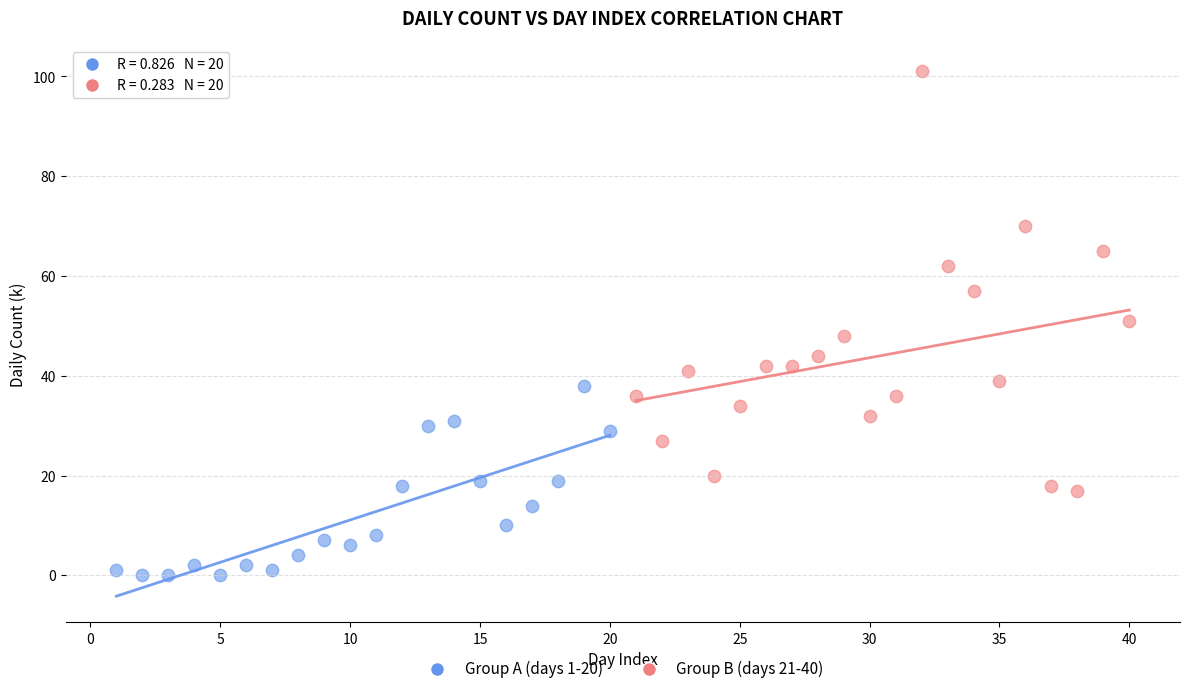

What are all the series names shown in the legend?

Group A (days 1-20), Group B (days 21-40)